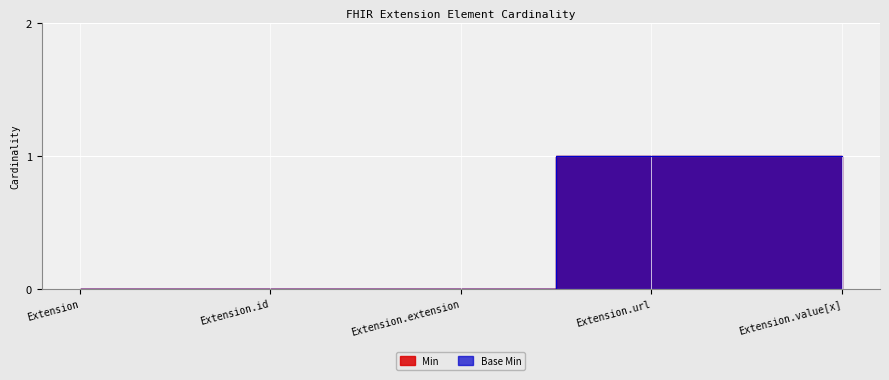

True or false: Base Min has more than 1 interior local peaks.

False